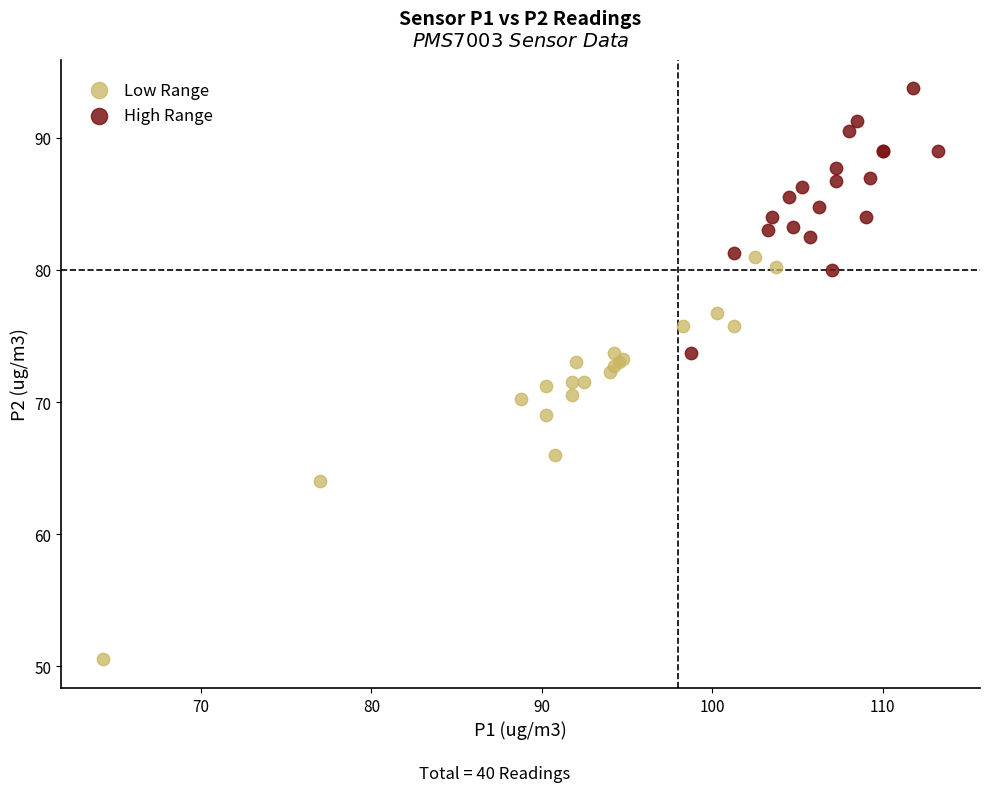

Which series reaches the minimum Y coordinate?

Low Range